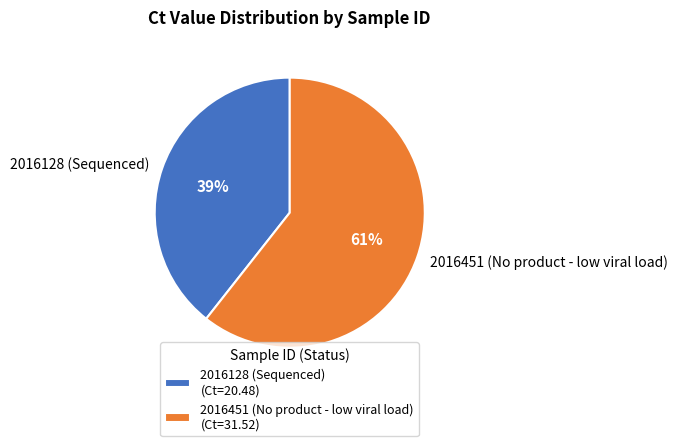

Is the sum of 2016451 (No product - low viral load) and 2016128 (Sequenced) greater than half?

Yes